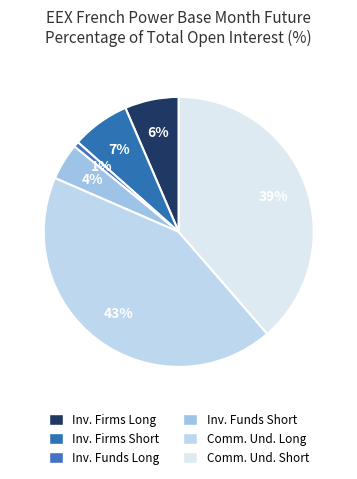

How many segments does this pie chart have?

6